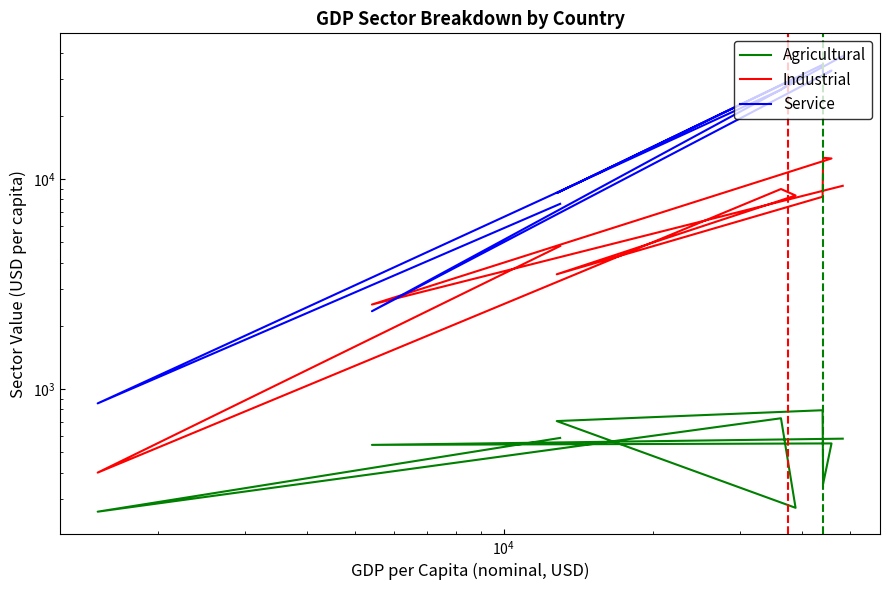

How many data points does each series have?

10